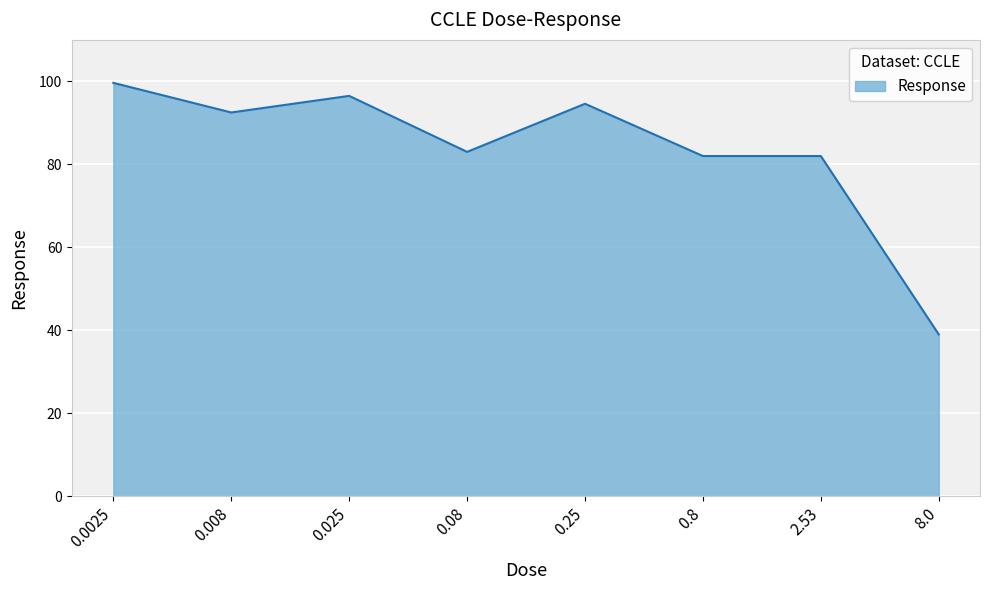

Where is the first local minimum?

0.008